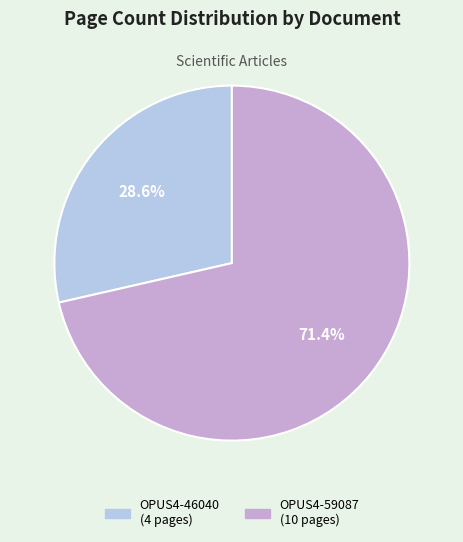

Rank the categories by value from highest to lowest.

OPUS4-59087, OPUS4-46040